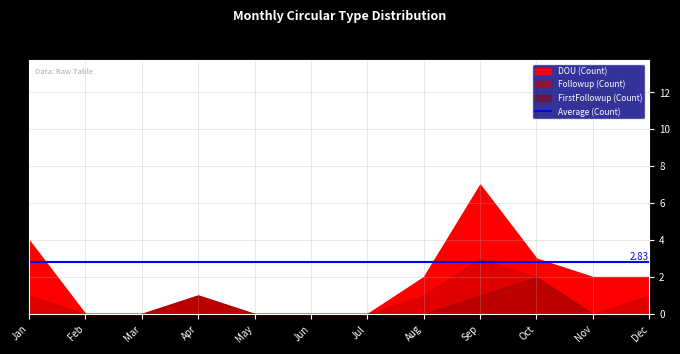

How many interior local valleys does the Followup series have?

1